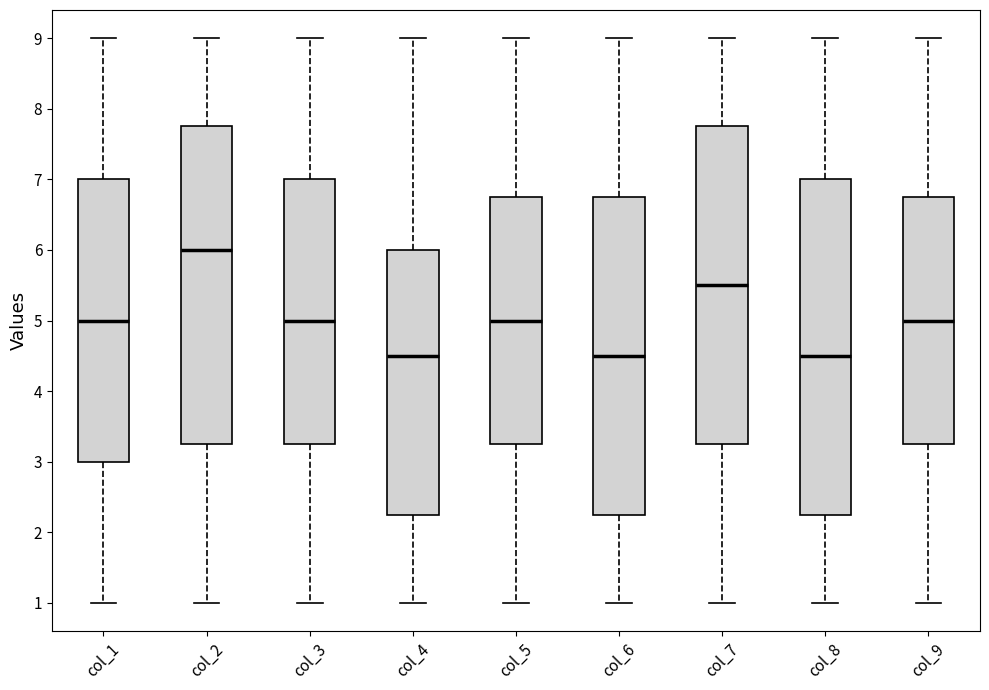

Reading left to right, transcribe this box plot: for each box, give where its median line is, the range the box spans, and where its two whiskers end, as read against the y-axis. The values are not printed on the chart, so give them approximately, as read against the axis.

col_1: median 5.0, box 3.0 to 7.0, whiskers 1.0 to 9.0
col_2: median 6.0, box 3.3 to 7.8, whiskers 1.0 to 9.0
col_3: median 5.0, box 3.3 to 7.0, whiskers 1.0 to 9.0
col_4: median 4.5, box 2.3 to 6.0, whiskers 1.0 to 9.0
col_5: median 5.0, box 3.3 to 6.8, whiskers 1.0 to 9.0
col_6: median 4.5, box 2.3 to 6.8, whiskers 1.0 to 9.0
col_7: median 5.5, box 3.3 to 7.8, whiskers 1.0 to 9.0
col_8: median 4.5, box 2.3 to 7.0, whiskers 1.0 to 9.0
col_9: median 5.0, box 3.3 to 6.8, whiskers 1.0 to 9.0